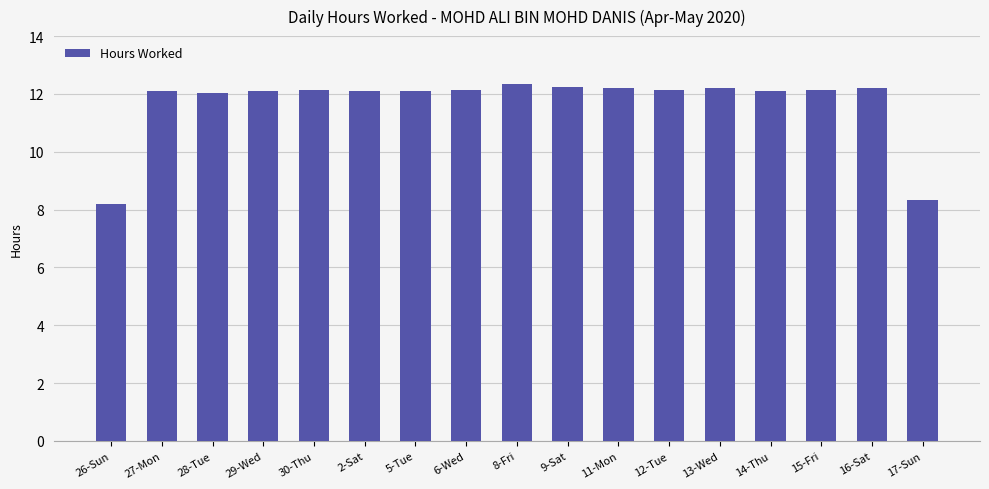

How many series are shown in this chart?

1